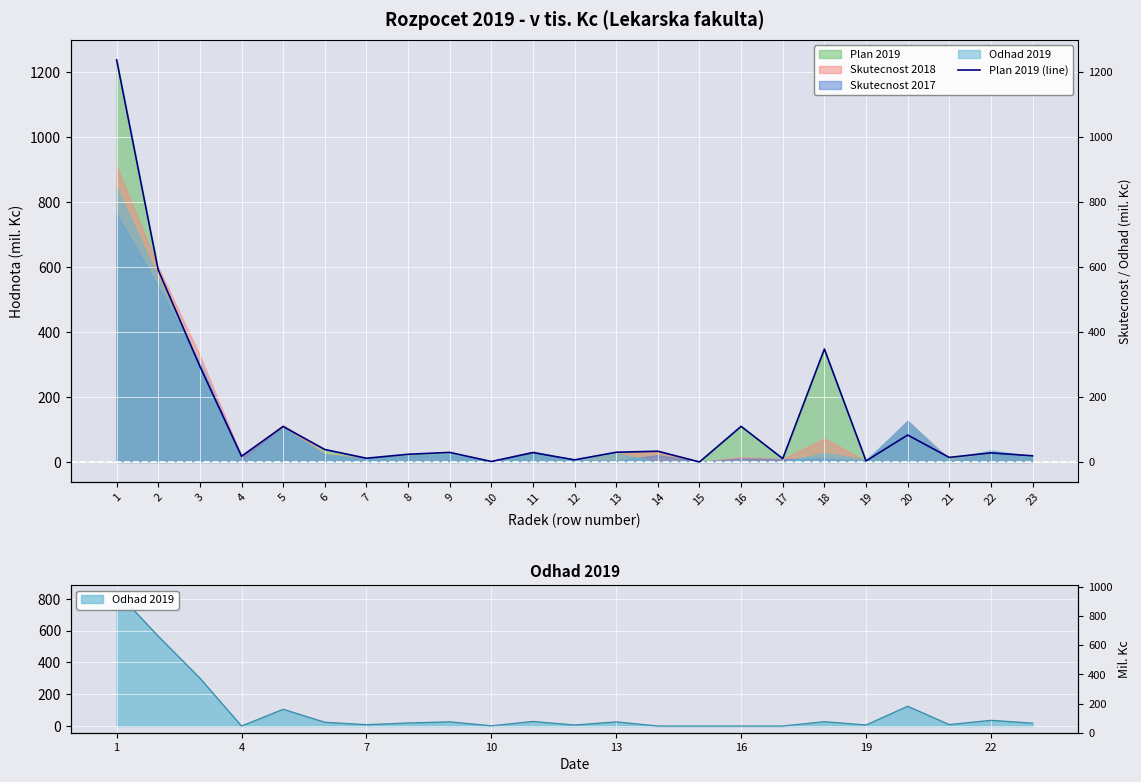

At which category does the chart reach its minimum across all series?

15